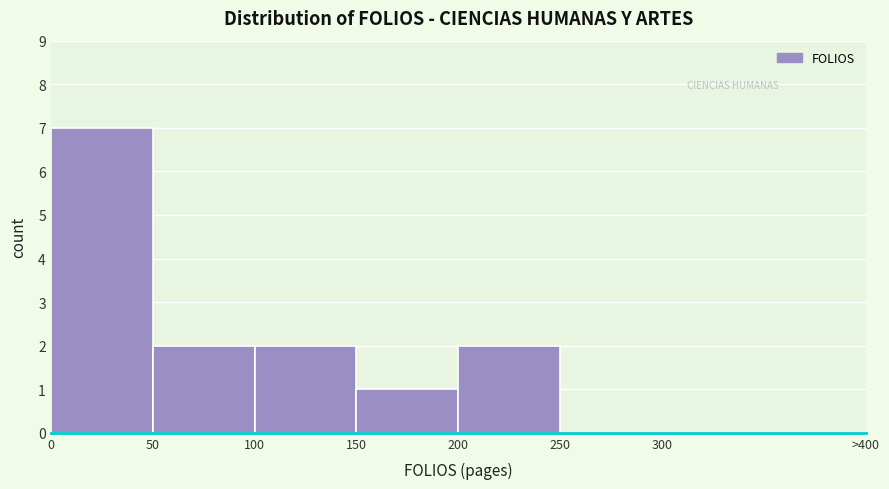

Reading left to right, what are all the values shown in this chart?

0=7	50=2	100=2	150=1	200=2	250=0	300=0